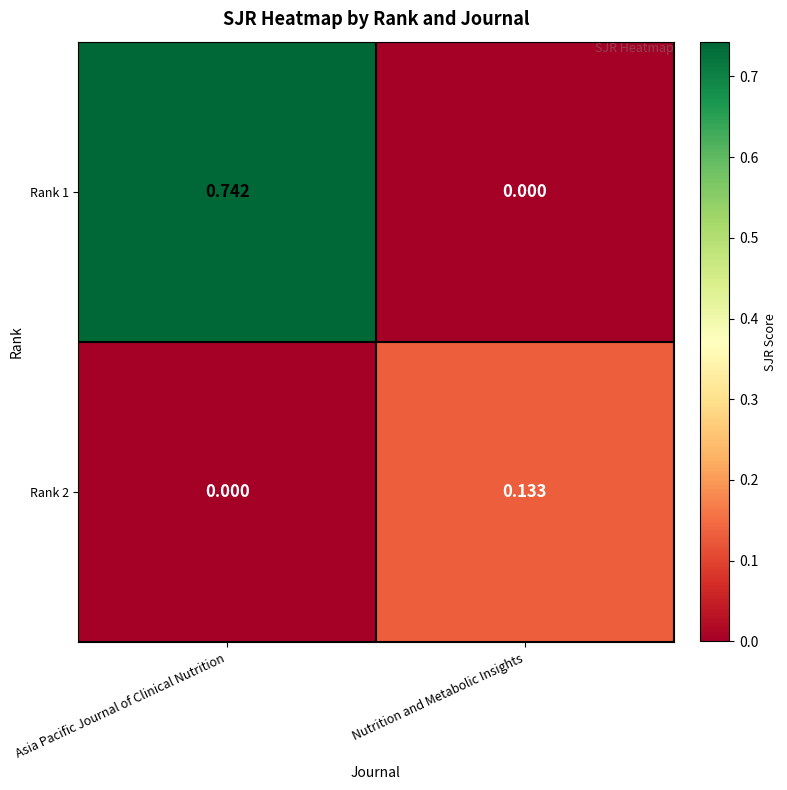

Is the value of Rank 2 at Nutrition and Metabolic Insights greater than the value of Rank 1 at Asia Pacific Journal of Clinical Nutrition?

No